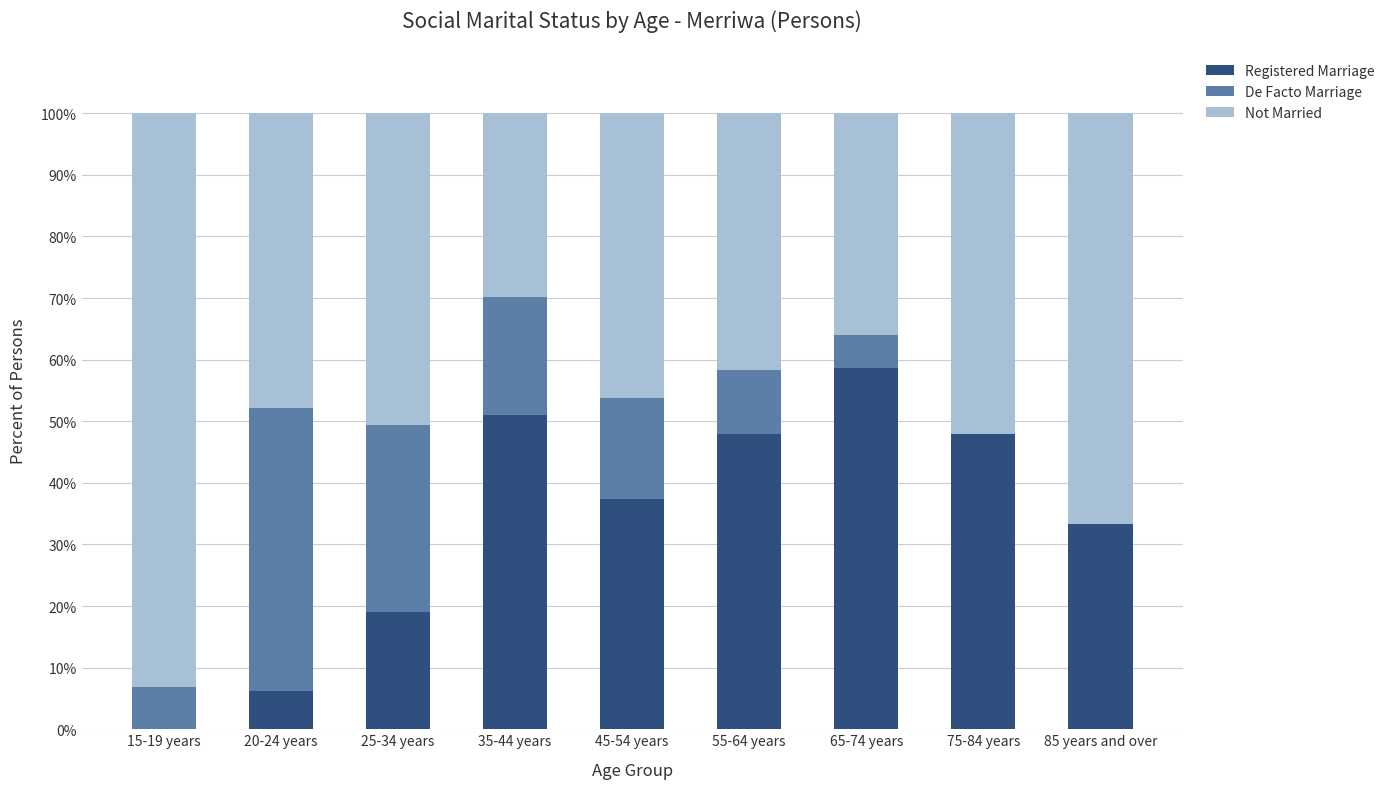

What is the total value across all series at 65-74 years?

100.0